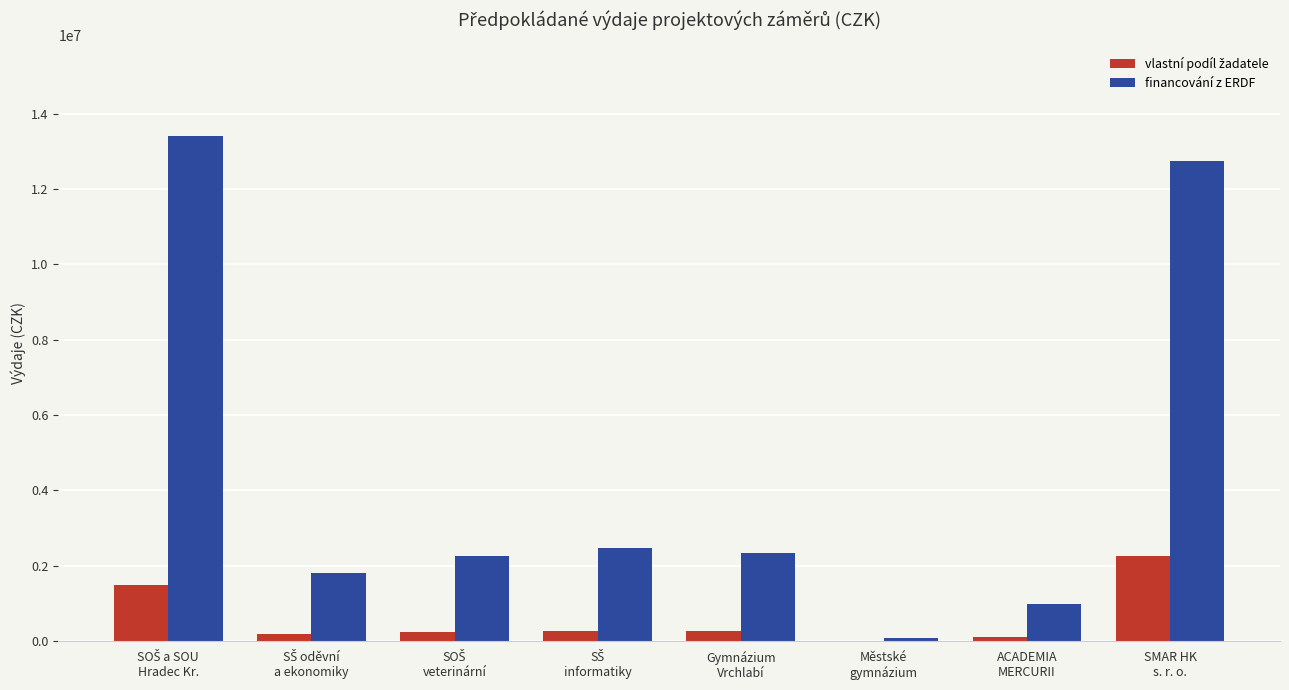

What is the maximum value shown in the chart?

13401000